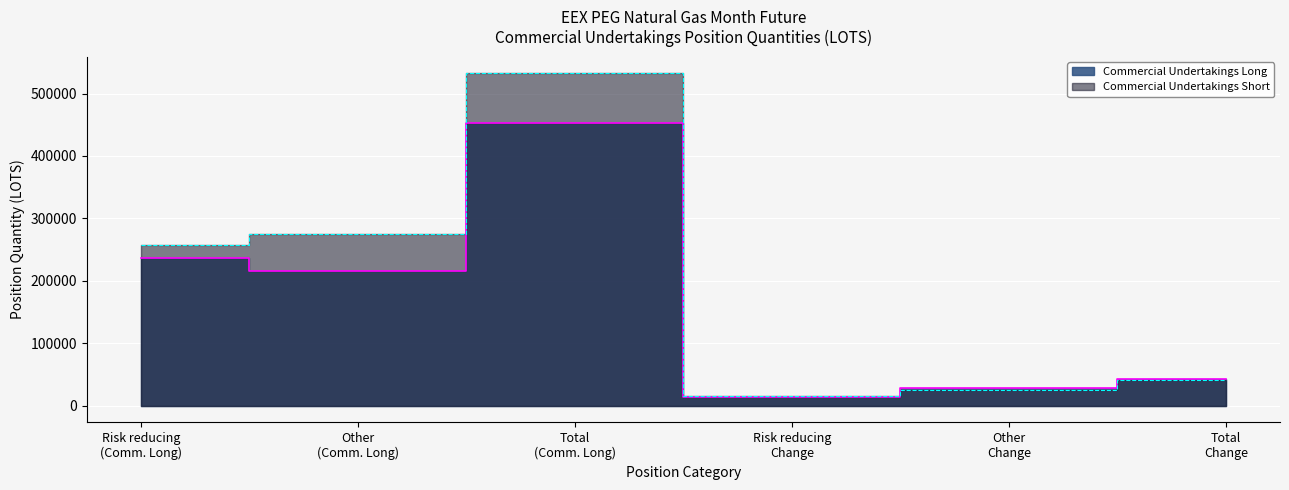

What is the label of the 2nd point from the left?

Other (Comm. Long)